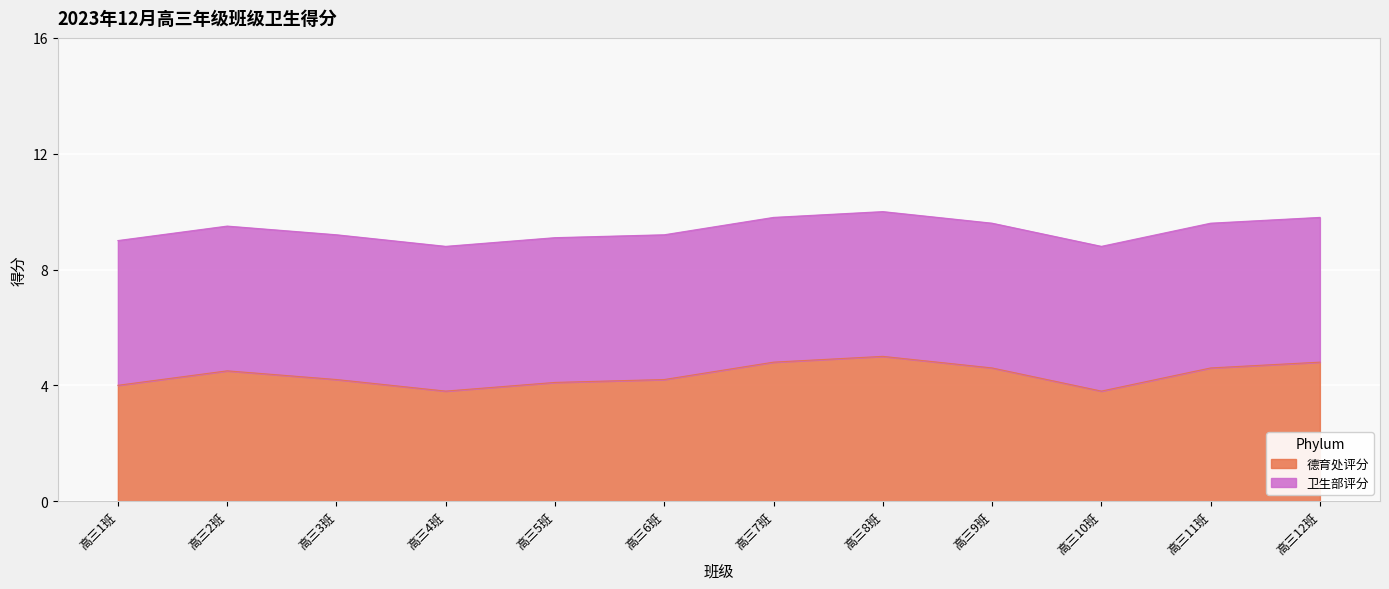

Where is the first local maximum?

高三2班